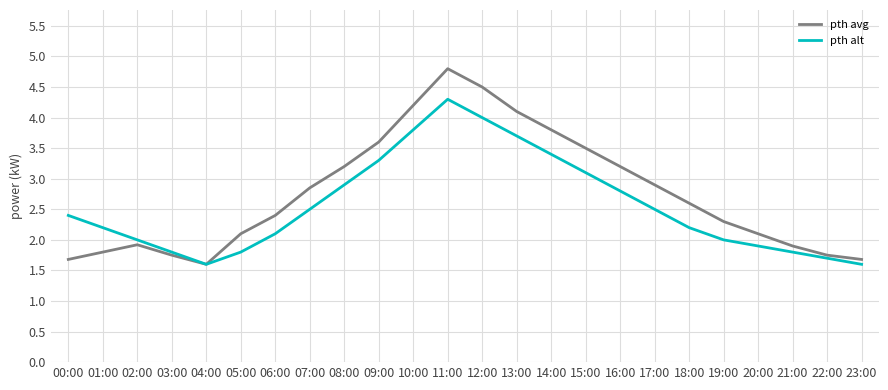

At which category does pth alt reach its first local peak?

11:00